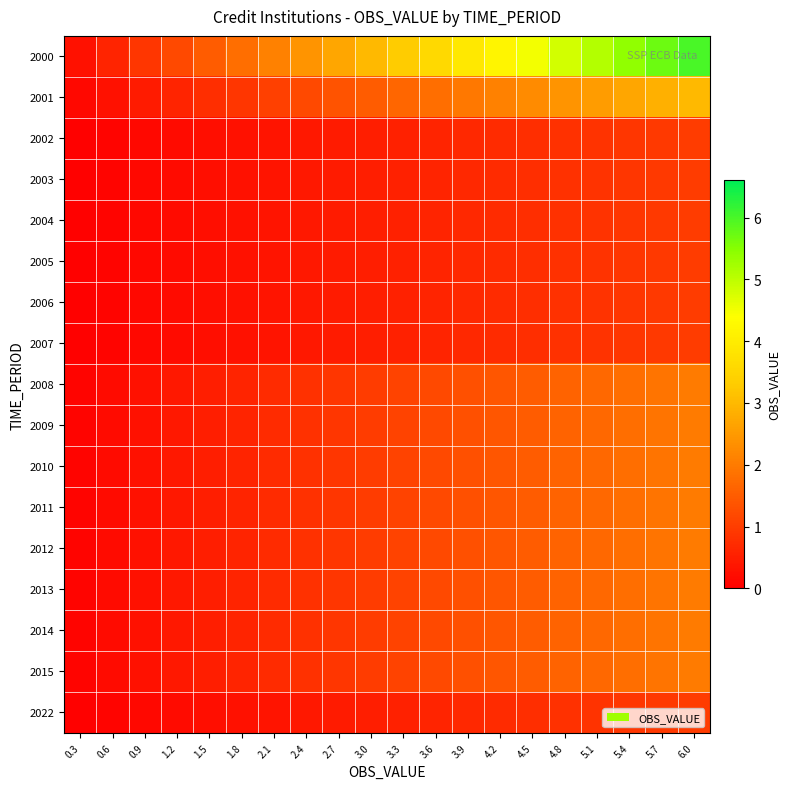

Reading left to right, transcribe all the data shown in this chart.

2000: 0.3=0.3	0.6=0.6	0.9=0.9	1.2=1.2	1.5=1.5	1.8=1.8	2.1=2.1	2.4=2.4	2.7=2.7	3.0=3.0	3.3=3.3	3.6=3.6	3.9=3.9	4.2=4.2	4.5=4.5	4.8=4.8	5.1=5.1	5.4=5.4	5.7=5.7	6.0=6.0
2001: 0.3=0.2	0.6=0.3	0.9=0.4	1.2=0.6	1.5=0.8	1.8=0.9	2.1=1.0	2.4=1.2	2.7=1.4	3.0=1.5	3.3=1.7	3.6=1.8	3.9=2.0	4.2=2.1	4.5=2.2	4.8=2.4	5.1=2.5	5.4=2.7	5.7=2.8	6.0=3.0
2002: 0.3=0.1	0.6=0.1	0.9=0.1	1.2=0.2	1.5=0.2	1.8=0.3	2.1=0.3	2.4=0.4	2.7=0.5	3.0=0.5	3.3=0.6	3.6=0.6	3.9=0.7	4.2=0.7	4.5=0.8	4.8=0.8	5.1=0.8	5.4=0.9	5.7=0.9	6.0=1.0
2003: 0.3=0.1	0.6=0.1	0.9=0.1	1.2=0.2	1.5=0.2	1.8=0.3	2.1=0.3	2.4=0.4	2.7=0.5	3.0=0.5	3.3=0.6	3.6=0.6	3.9=0.7	4.2=0.7	4.5=0.8	4.8=0.8	5.1=0.8	5.4=0.9	5.7=0.9	6.0=1.0
2004: 0.3=0.1	0.6=0.1	0.9=0.1	1.2=0.2	1.5=0.2	1.8=0.3	2.1=0.3	2.4=0.4	2.7=0.5	3.0=0.5	3.3=0.6	3.6=0.6	3.9=0.7	4.2=0.7	4.5=0.8	4.8=0.8	5.1=0.8	5.4=0.9	5.7=0.9	6.0=1.0
2005: 0.3=0.1	0.6=0.1	0.9=0.1	1.2=0.2	1.5=0.2	1.8=0.3	2.1=0.3	2.4=0.4	2.7=0.5	3.0=0.5	3.3=0.6	3.6=0.6	3.9=0.7	4.2=0.7	4.5=0.8	4.8=0.8	5.1=0.8	5.4=0.9	5.7=0.9	6.0=1.0
2006: 0.3=0.1	0.6=0.1	0.9=0.1	1.2=0.2	1.5=0.2	1.8=0.3	2.1=0.3	2.4=0.4	2.7=0.5	3.0=0.5	3.3=0.6	3.6=0.6	3.9=0.7	4.2=0.7	4.5=0.8	4.8=0.8	5.1=0.8	5.4=0.9	5.7=0.9	6.0=1.0
2007: 0.3=0.1	0.6=0.1	0.9=0.1	1.2=0.2	1.5=0.2	1.8=0.3	2.1=0.3	2.4=0.4	2.7=0.5	3.0=0.5	3.3=0.6	3.6=0.6	3.9=0.7	4.2=0.7	4.5=0.8	4.8=0.8	5.1=0.8	5.4=0.9	5.7=0.9	6.0=1.0
2008: 0.3=0.1	0.6=0.2	0.9=0.3	1.2=0.4	1.5=0.5	1.8=0.6	2.1=0.7	2.4=0.8	2.7=0.9	3.0=1.0	3.3=1.1	3.6=1.2	3.9=1.3	4.2=1.4	4.5=1.5	4.8=1.6	5.1=1.7	5.4=1.8	5.7=1.9	6.0=2.0
2009: 0.3=0.1	0.6=0.2	0.9=0.3	1.2=0.4	1.5=0.5	1.8=0.6	2.1=0.7	2.4=0.8	2.7=0.9	3.0=1.0	3.3=1.1	3.6=1.2	3.9=1.3	4.2=1.4	4.5=1.5	4.8=1.6	5.1=1.7	5.4=1.8	5.7=1.9	6.0=2.0
2010: 0.3=0.1	0.6=0.2	0.9=0.3	1.2=0.4	1.5=0.5	1.8=0.6	2.1=0.7	2.4=0.8	2.7=0.9	3.0=1.0	3.3=1.1	3.6=1.2	3.9=1.3	4.2=1.4	4.5=1.5	4.8=1.6	5.1=1.7	5.4=1.8	5.7=1.9	6.0=2.0
2011: 0.3=0.1	0.6=0.2	0.9=0.3	1.2=0.4	1.5=0.5	1.8=0.6	2.1=0.7	2.4=0.8	2.7=0.9	3.0=1.0	3.3=1.1	3.6=1.2	3.9=1.3	4.2=1.4	4.5=1.5	4.8=1.6	5.1=1.7	5.4=1.8	5.7=1.9	6.0=2.0
2012: 0.3=0.1	0.6=0.2	0.9=0.3	1.2=0.4	1.5=0.5	1.8=0.6	2.1=0.7	2.4=0.8	2.7=0.9	3.0=1.0	3.3=1.1	3.6=1.2	3.9=1.3	4.2=1.4	4.5=1.5	4.8=1.6	5.1=1.7	5.4=1.8	5.7=1.9	6.0=2.0
2013: 0.3=0.1	0.6=0.2	0.9=0.3	1.2=0.4	1.5=0.5	1.8=0.6	2.1=0.7	2.4=0.8	2.7=0.9	3.0=1.0	3.3=1.1	3.6=1.2	3.9=1.3	4.2=1.4	4.5=1.5	4.8=1.6	5.1=1.7	5.4=1.8	5.7=1.9	6.0=2.0
2014: 0.3=0.1	0.6=0.2	0.9=0.3	1.2=0.4	1.5=0.5	1.8=0.6	2.1=0.7	2.4=0.8	2.7=0.9	3.0=1.0	3.3=1.1	3.6=1.2	3.9=1.3	4.2=1.4	4.5=1.5	4.8=1.6	5.1=1.7	5.4=1.8	5.7=1.9	6.0=2.0
2015: 0.3=0.1	0.6=0.2	0.9=0.3	1.2=0.4	1.5=0.5	1.8=0.6	2.1=0.7	2.4=0.8	2.7=0.9	3.0=1.0	3.3=1.1	3.6=1.2	3.9=1.3	4.2=1.4	4.5=1.5	4.8=1.6	5.1=1.7	5.4=1.8	5.7=1.9	6.0=2.0
2022: 0.3=0.1	0.6=0.1	0.9=0.1	1.2=0.2	1.5=0.2	1.8=0.3	2.1=0.3	2.4=0.4	2.7=0.5	3.0=0.5	3.3=0.6	3.6=0.6	3.9=0.7	4.2=0.7	4.5=0.8	4.8=0.8	5.1=0.8	5.4=0.9	5.7=0.9	6.0=1.0